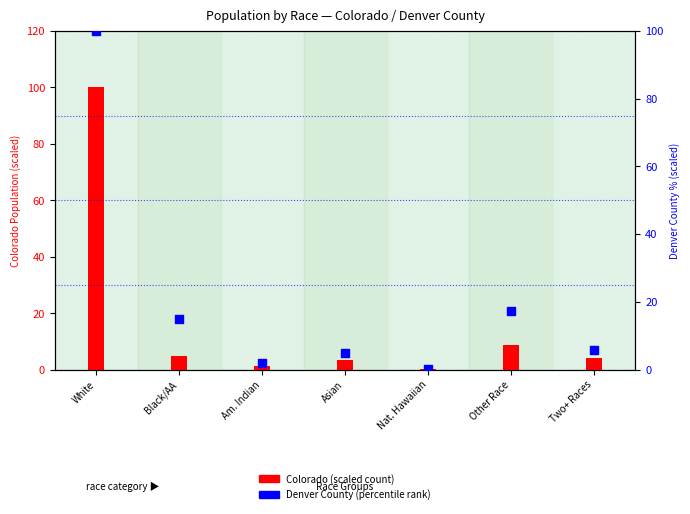

Which series has the largest total across all categories?

Denver County (scaled)